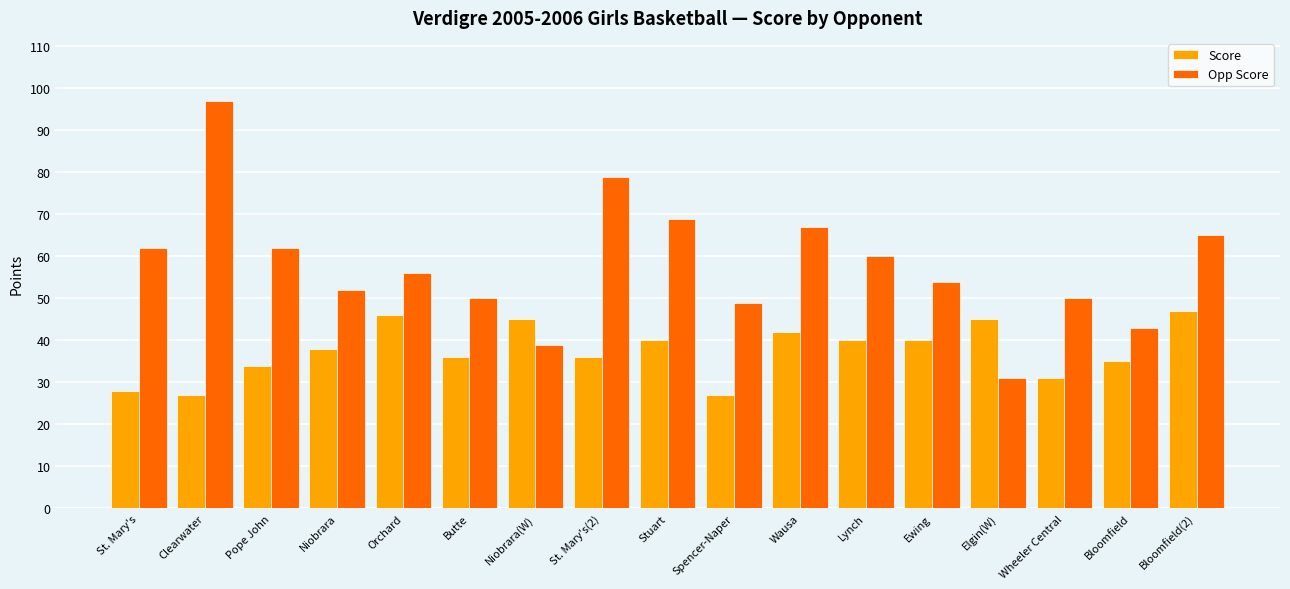

At Orchard, list the series in order from largest to smallest.

Opp Score, Score